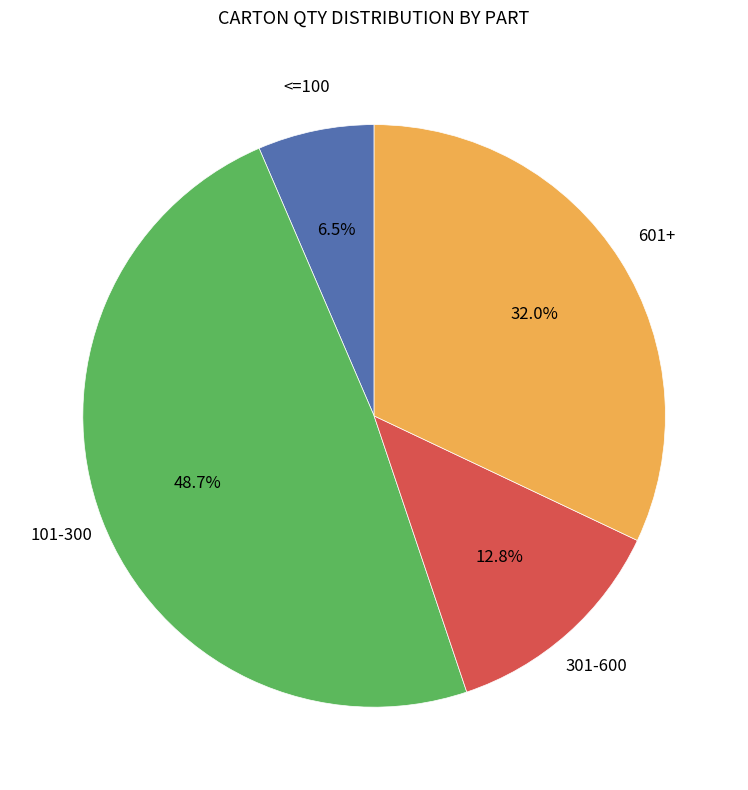

Is there any slice that represents more than half of the pie?

No